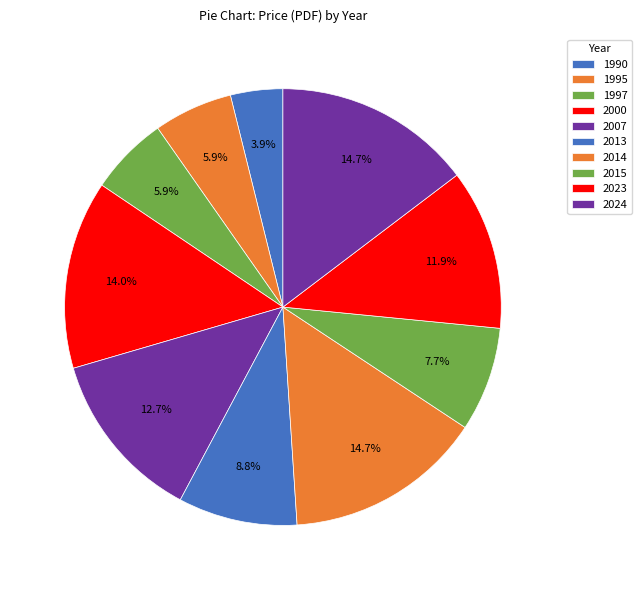

What is the total percentage of 1995 and 2015?

13.6%